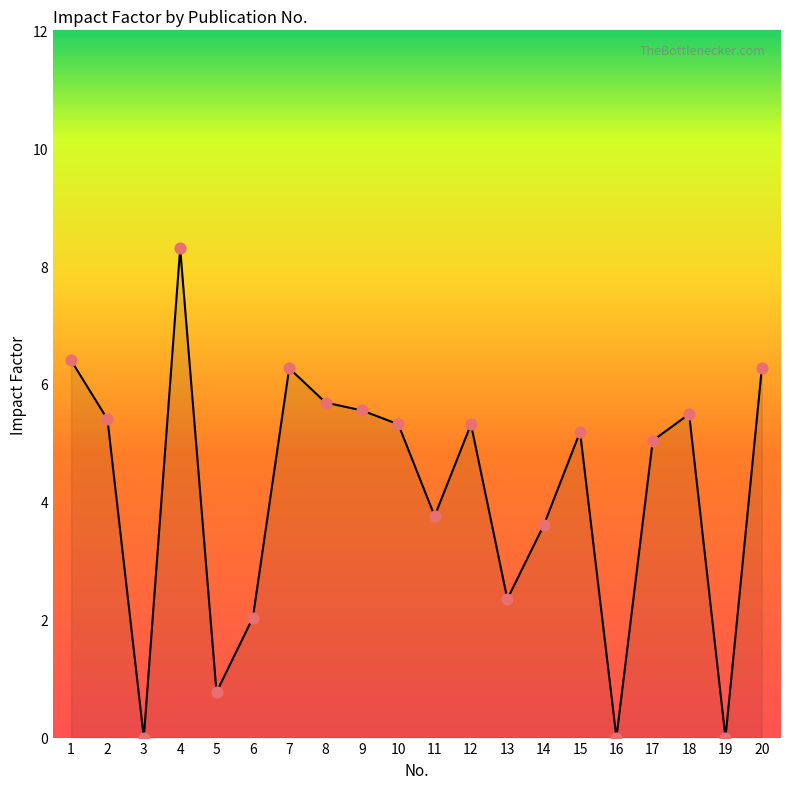

What is the change in value from 14 to 15?

+1.6